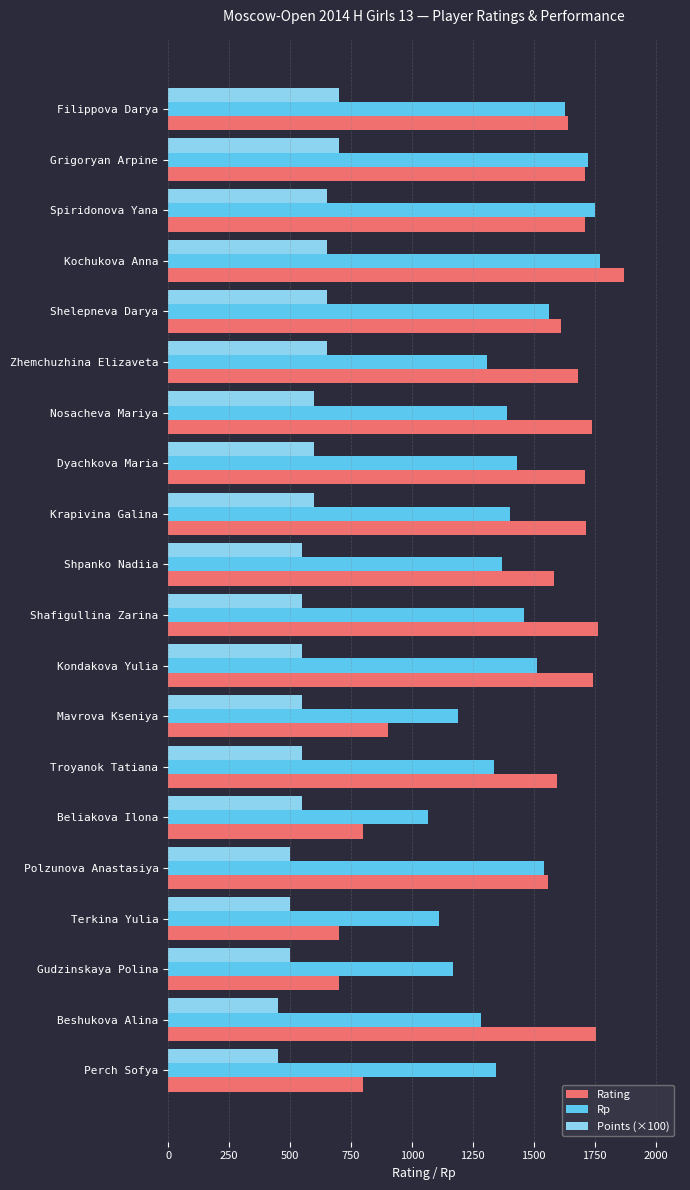

What is the total value across all series at Troyanok Tatiana?

3481